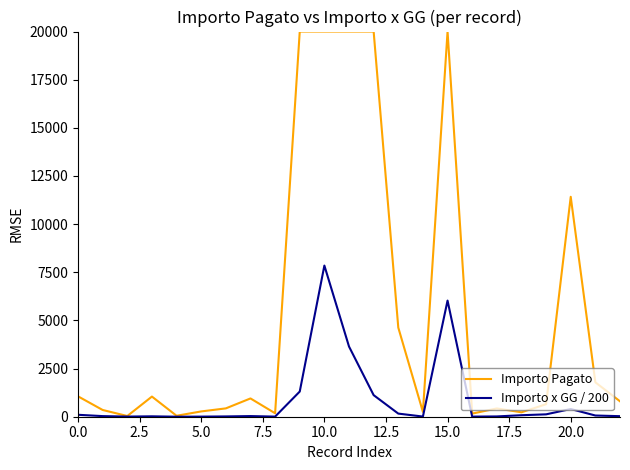

List the series in order of their peak value, lowest first.

Importo x GG / 200, Importo Pagato